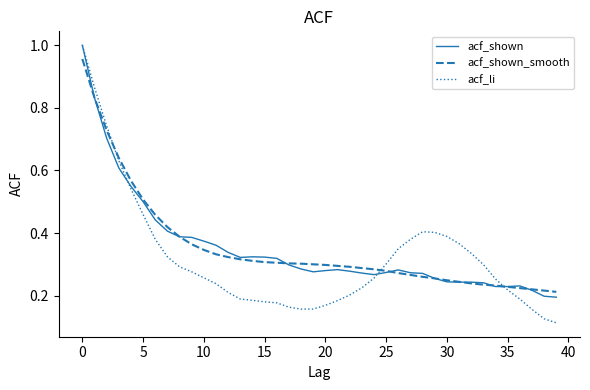

Which series has the widest spread of values?

acf_li